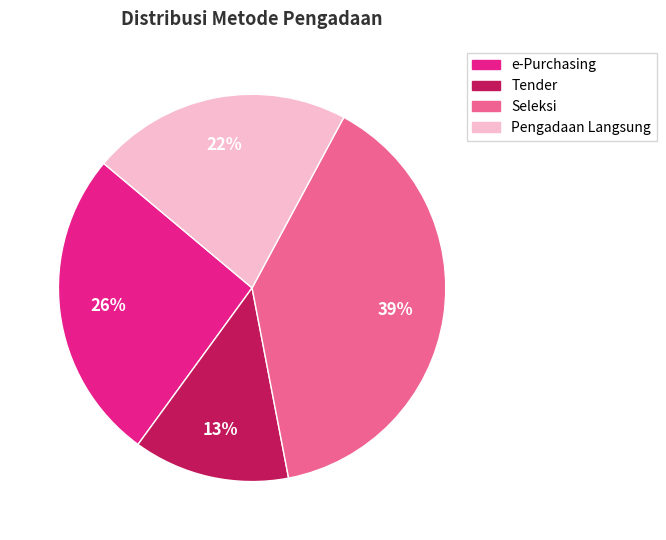

Count the number of slices in the pie.

4